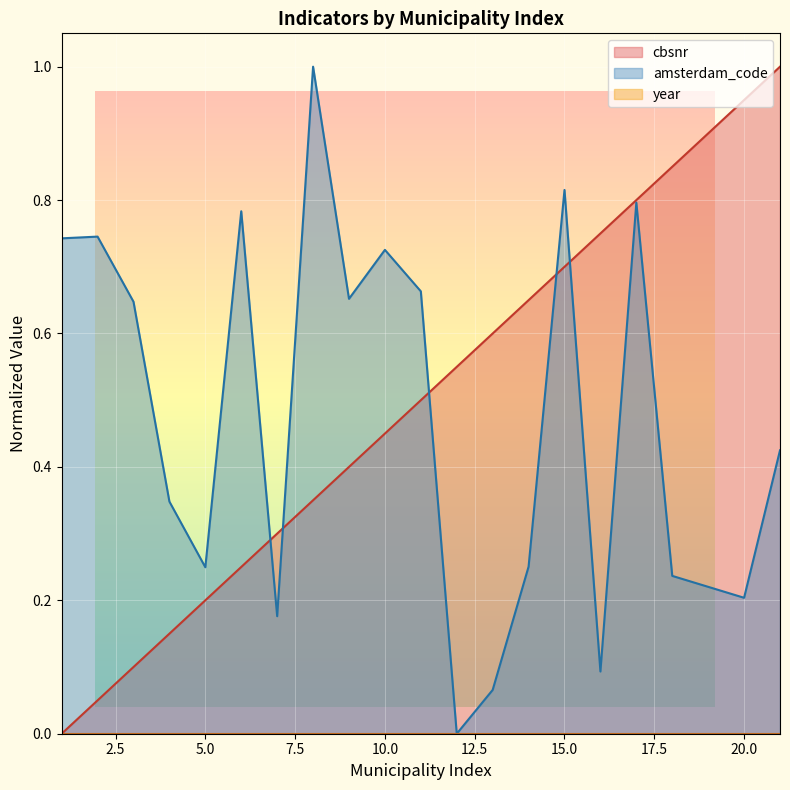

Which category has the lowest value in the cbsnr series?

1